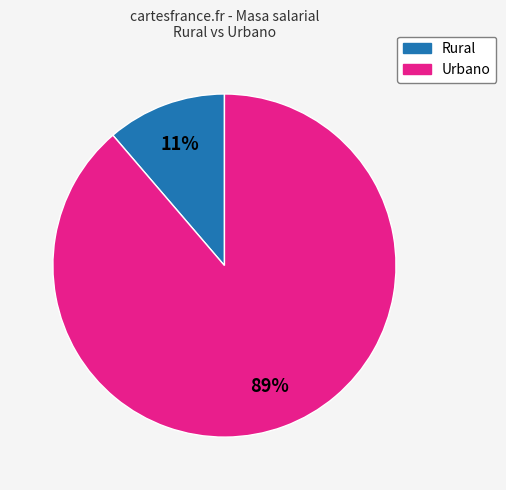

Do Rural and Urbano together represent more than half of the pie?

Yes